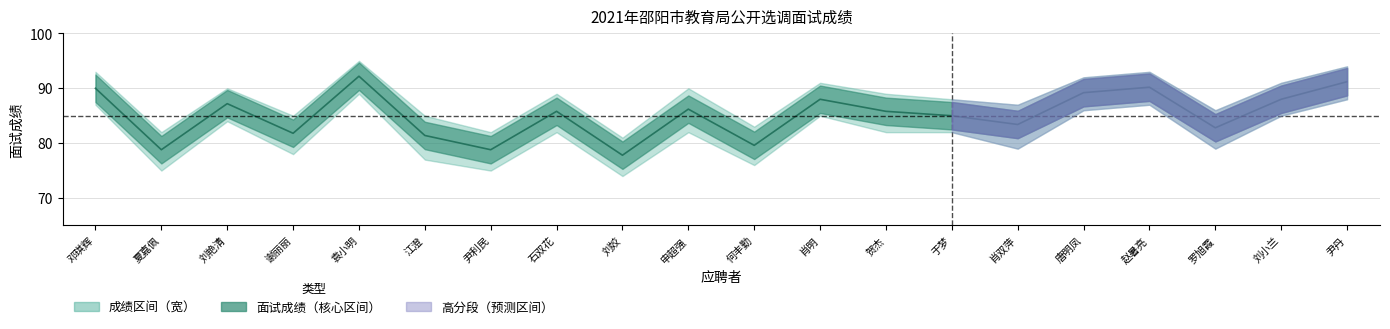

What is the label of the 11th point from the right?

申超强